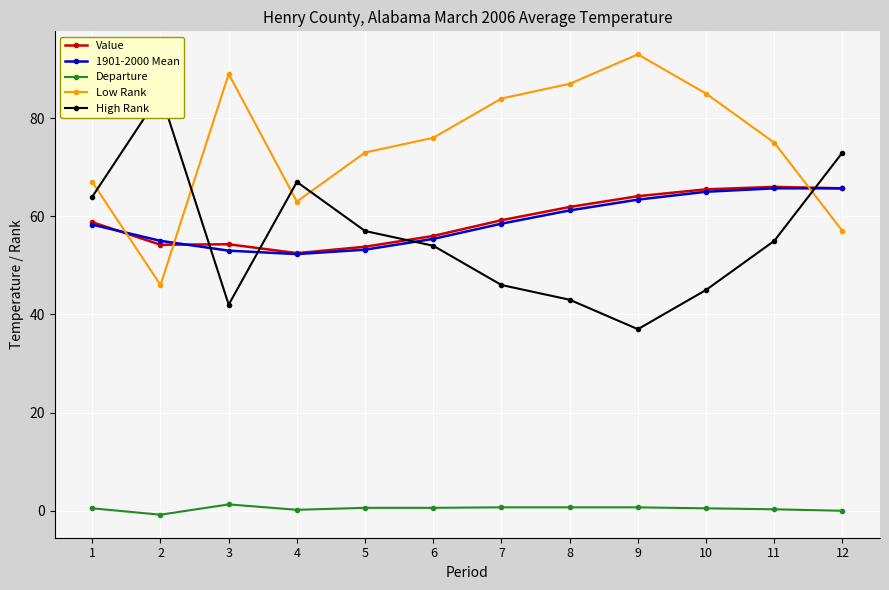

Reading left to right, list all the values displayed in this chart.

Value: 58.8	54.2	54.3	52.5	53.8	56.0	59.2	61.9	64.1	65.5	66.0	65.7
1901-2000 Mean: 58.3	55.0	53.0	52.3	53.2	55.4	58.5	61.2	63.4	65.0	65.7	65.7
Departure: 0.5	-0.8	1.3	0.2	0.6	0.6	0.7	0.7	0.7	0.5	0.3	0.0
Low Rank: 67.0	46.0	89.0	63.0	73.0	76.0	84.0	87.0	93.0	85.0	75.0	57.0
High Rank: 64.0	85.0	42.0	67.0	57.0	54.0	46.0	43.0	37.0	45.0	55.0	73.0